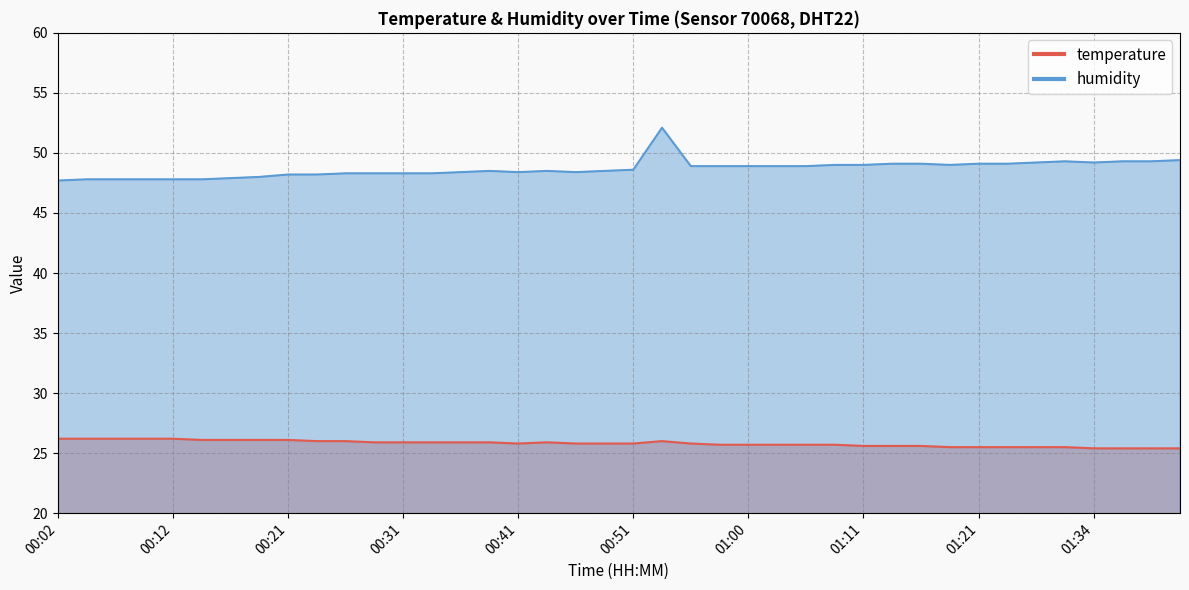

How many lines are shown in the chart?

2